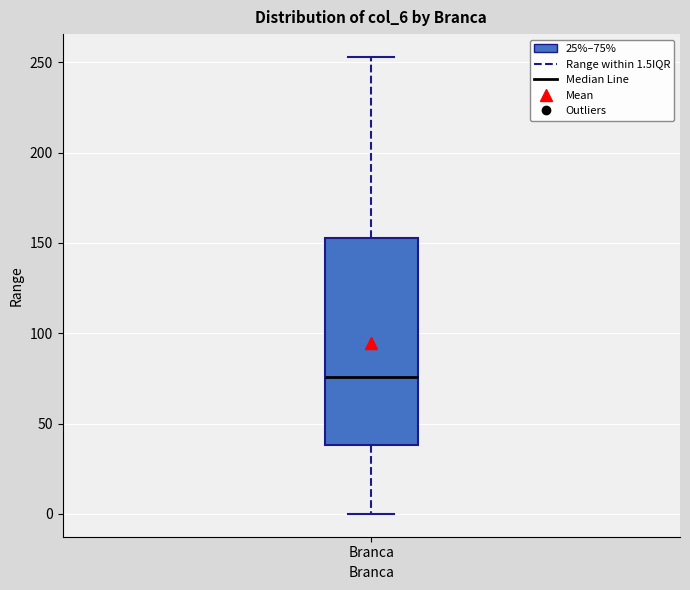

Where does the upper whisker of the box for Branca end on the y-axis? The values are not printed on the chart, so give them approximately, as read against the axis.

255